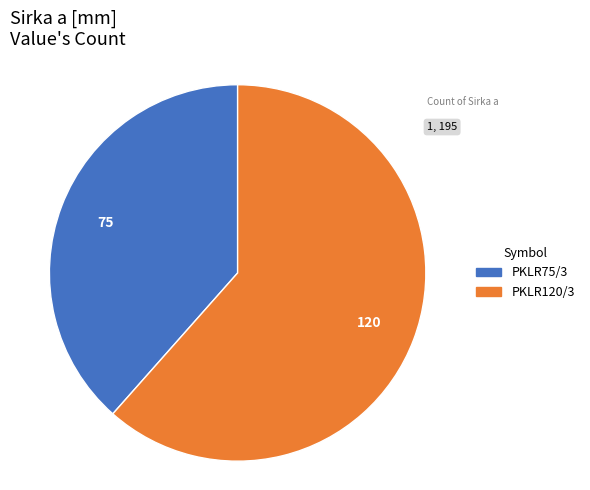

Which has a higher value, PKLR75/3 or PKLR120/3?

PKLR120/3